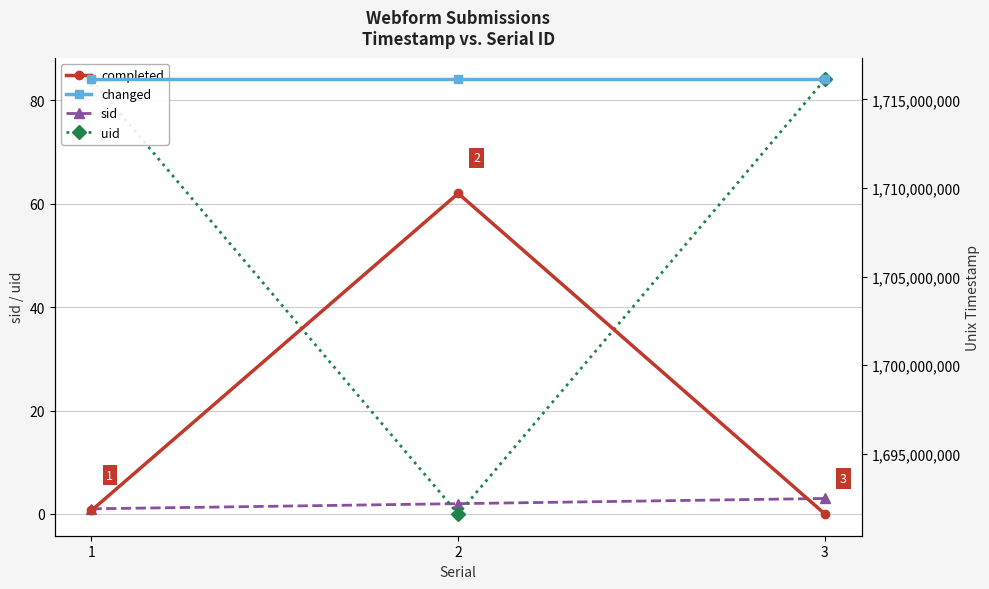

At which label is uid closest to 42?

1